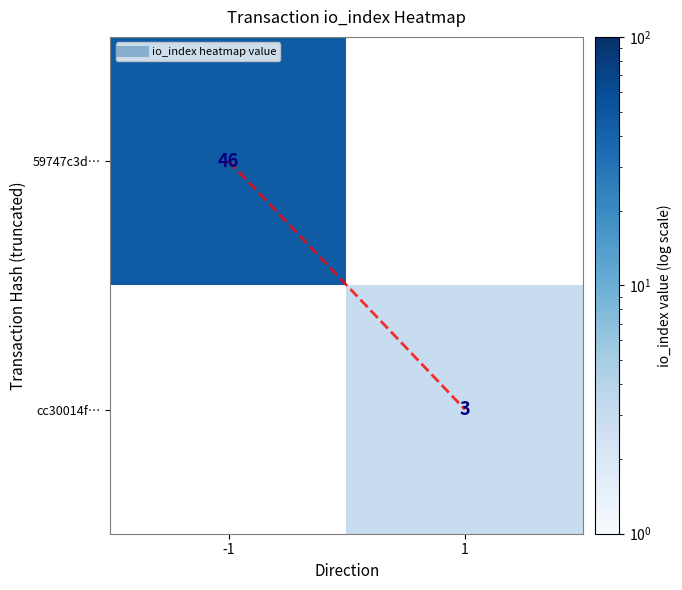

Which series has the largest range (max minus min)?

59747c3d…